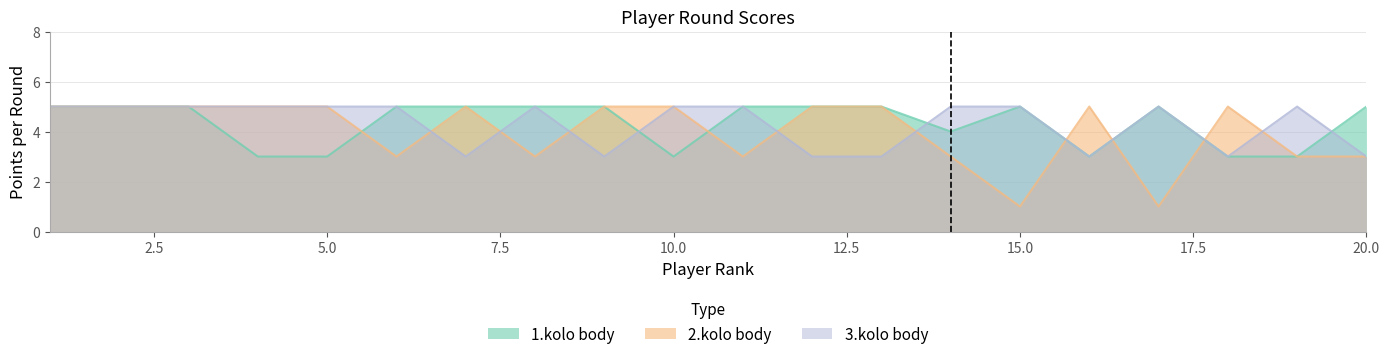

How many 1.kolo body values are between 3 and 5?

20